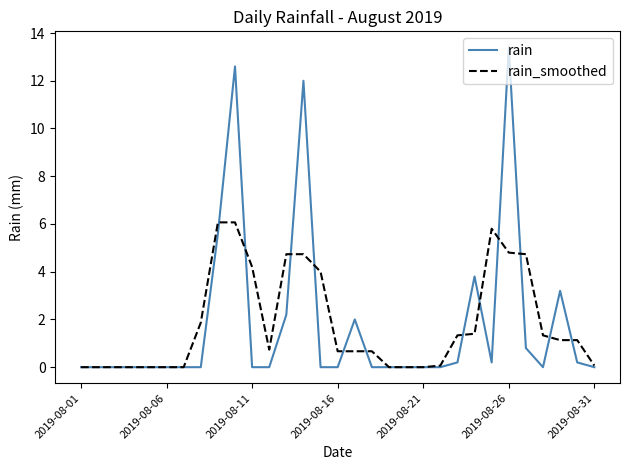

What is the difference between the second highest and second lowest values in the rain_smoothed series?

6.1